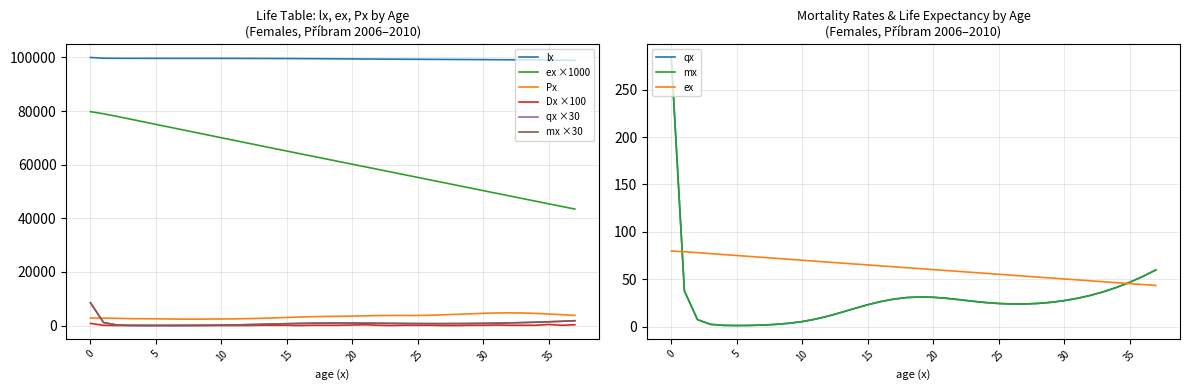

What is the difference between the highest and lowest values at 17?

99520.9